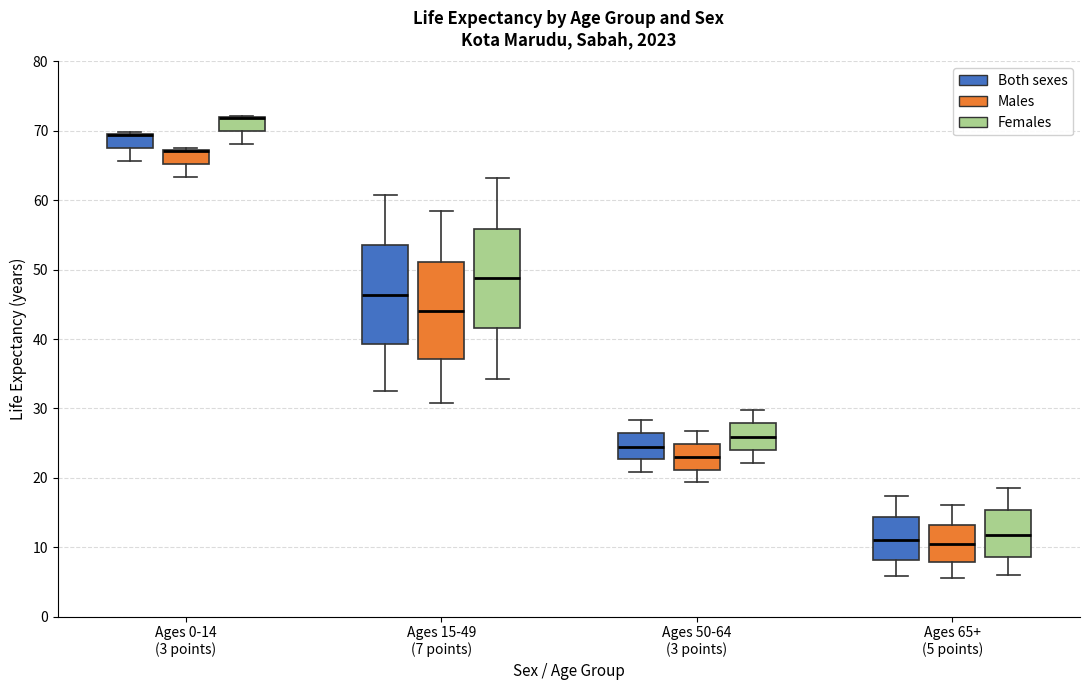

Reading left to right, transcribe this box plot: for each box, give where its median line is, the range the box spans, and where its two whiskers end, as read against the y-axis. The values are not printed on the chart, so give them approximately, as read against the axis.

Ages 0-14 (3 points) (Both sexes): median 69 (drawn on the box's upper edge), box 68 to 70, whiskers 66 to 70
Ages 0-14 (3 points) (Males): median 67 (drawn on the box's upper edge), box 65 to 67, whiskers 63 to 68
Ages 0-14 (3 points) (Females): median 72 (drawn on the box's upper edge), box 70 to 72, whiskers 68 to 72
Ages 15-49 (7 points) (Both sexes): median 46, box 39 to 54, whiskers 33 to 61
Ages 15-49 (7 points) (Males): median 44, box 37 to 51, whiskers 31 to 58
Ages 15-49 (7 points) (Females): median 49, box 42 to 56, whiskers 34 to 63
Ages 50-64 (3 points) (Both sexes): median 25, box 23 to 26, whiskers 21 to 28
Ages 50-64 (3 points) (Males): median 23, box 21 to 25, whiskers 19 to 27
Ages 50-64 (3 points) (Females): median 26, box 24 to 28, whiskers 22 to 30
Ages 65+ (5 points) (Both sexes): median 11, box 8 to 14, whiskers 6 to 17
Ages 65+ (5 points) (Males): median 10, box 8 to 13, whiskers 6 to 16
Ages 65+ (5 points) (Females): median 12, box 9 to 15, whiskers 6 to 19